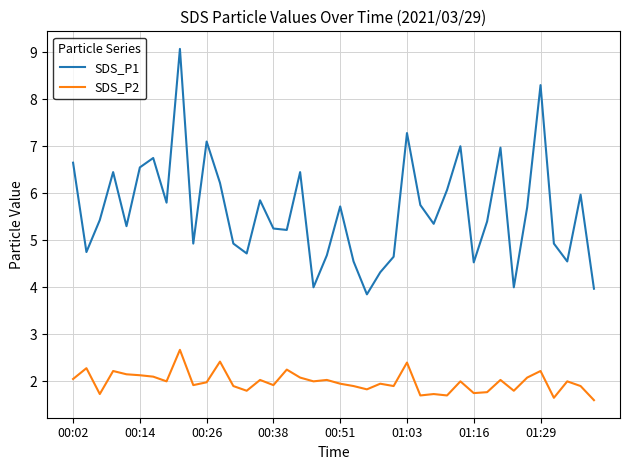

What is the maximum value for SDS_P2?

2.7